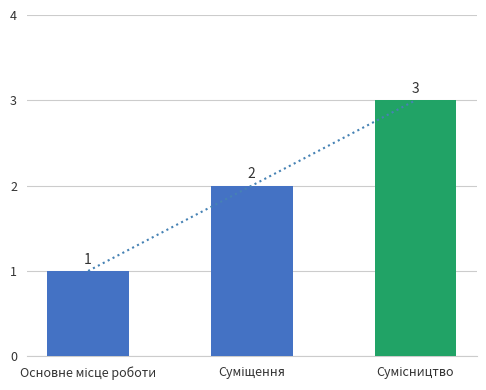

At which label does the data first exceed 2?

Сумісництво